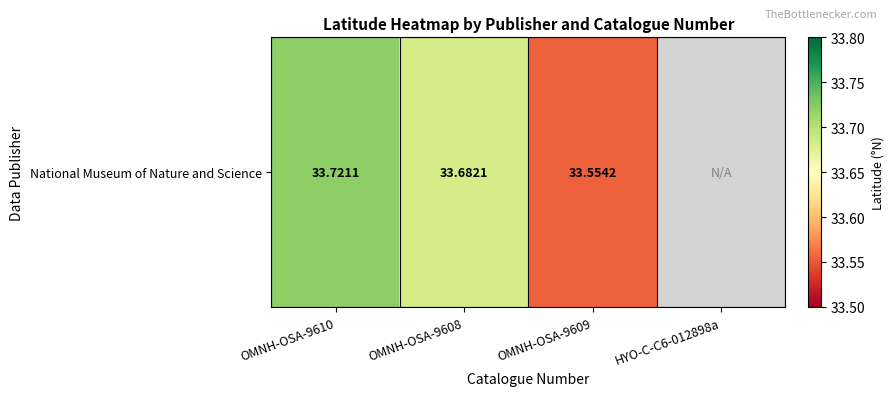

How many values are above zero?

3